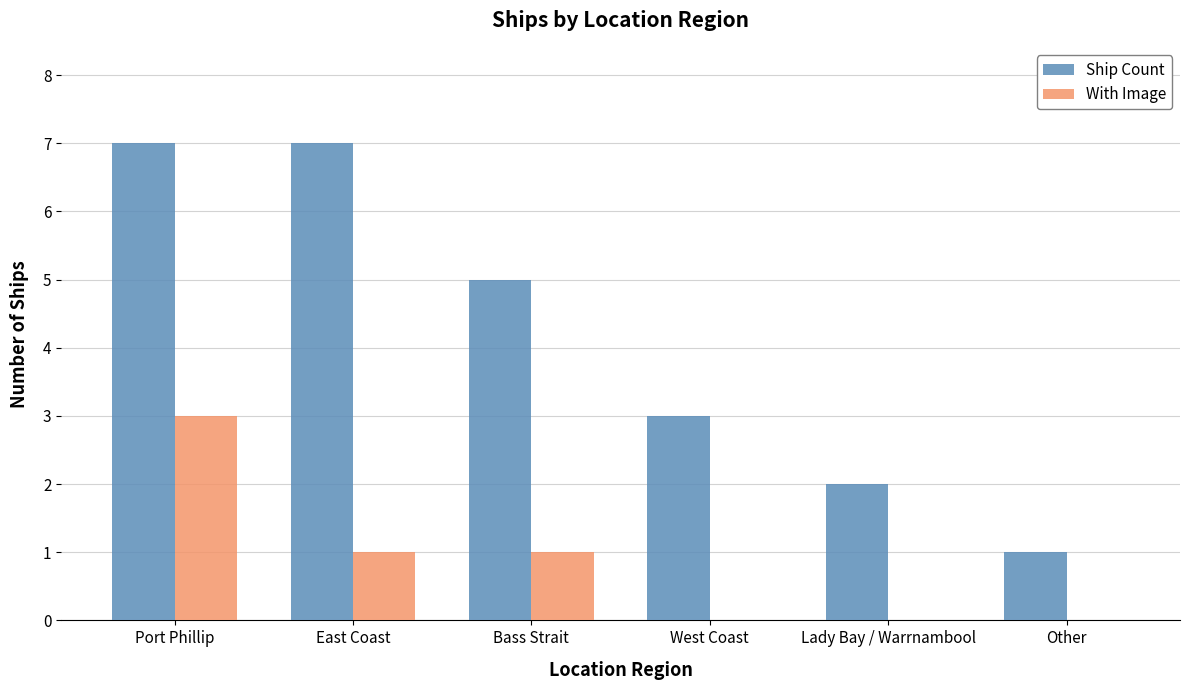

Which series changed the most between East Coast and Lady Bay / Warrnambool?

Ship Count